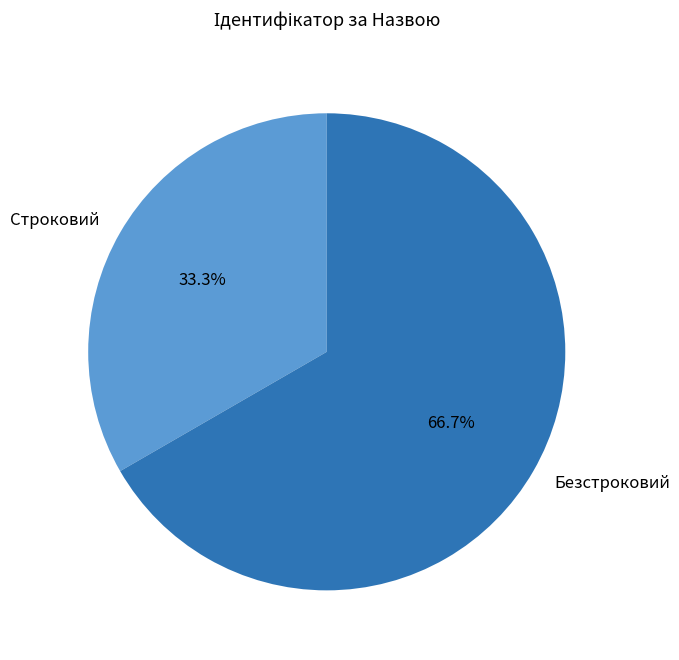

To the nearest percent, what percentage of the pie is Безстроковий?

67%